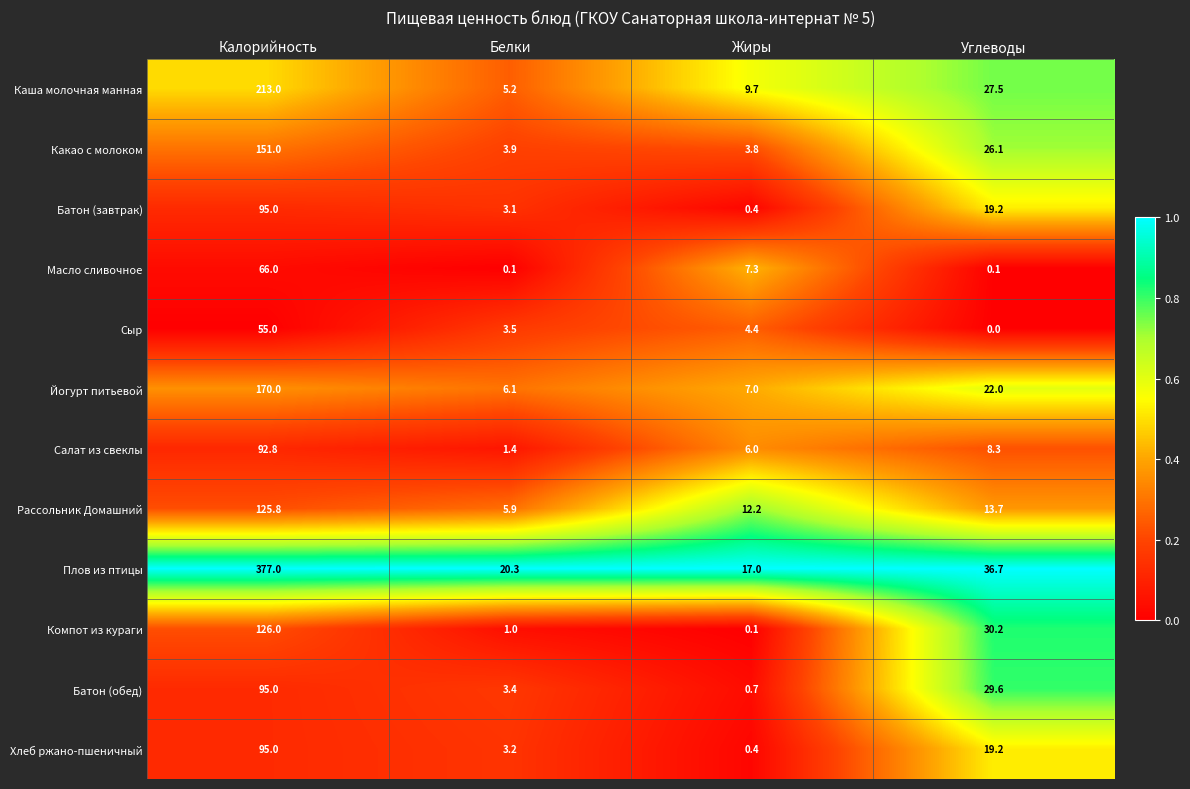

Which label corresponds to the smallest value in the chart?

Углеводы